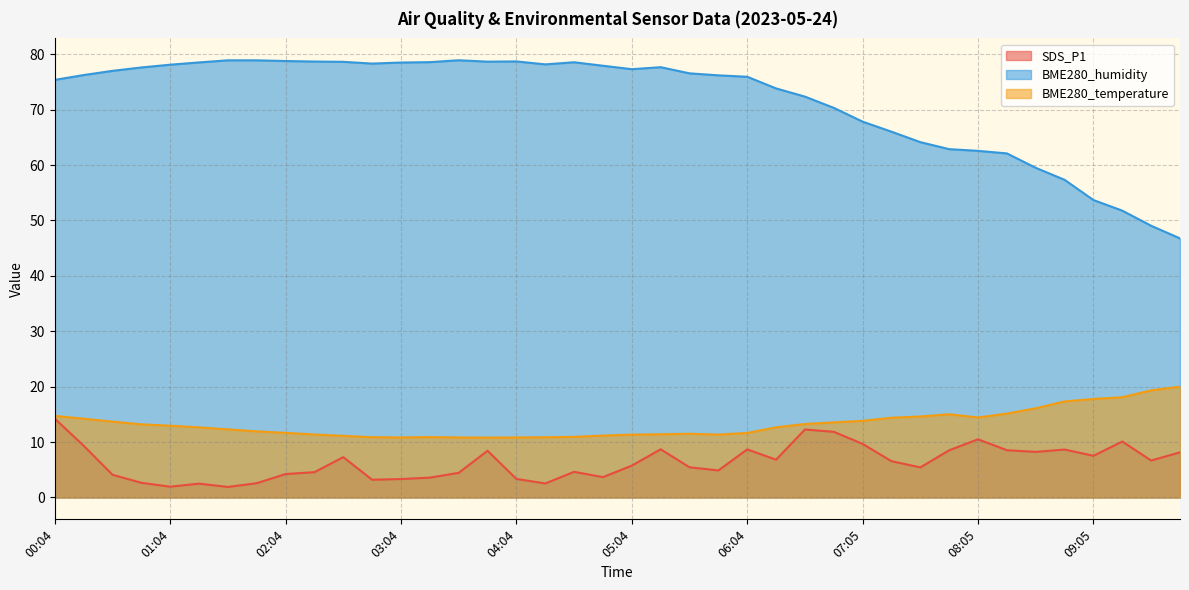

True or false: BME280_temperature and SDS_P1 intersect in this chart.

False